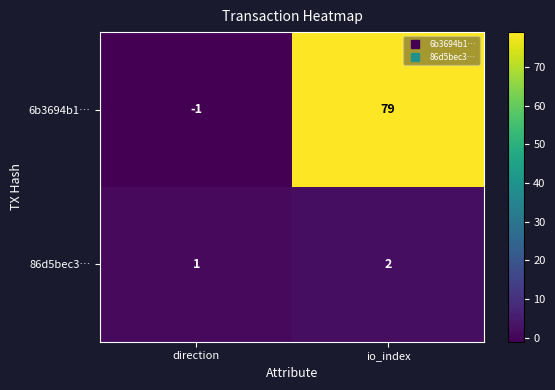

Reading left to right, what are all the values shown in this chart?

6b3694b1…: -1	79
86d5bec3…: 1	2